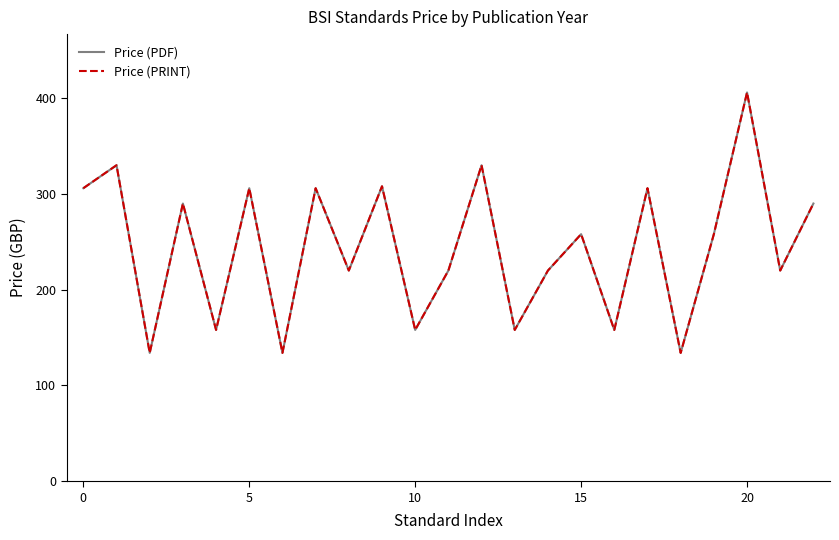

At how many categories does at least one series exceed 324?

3